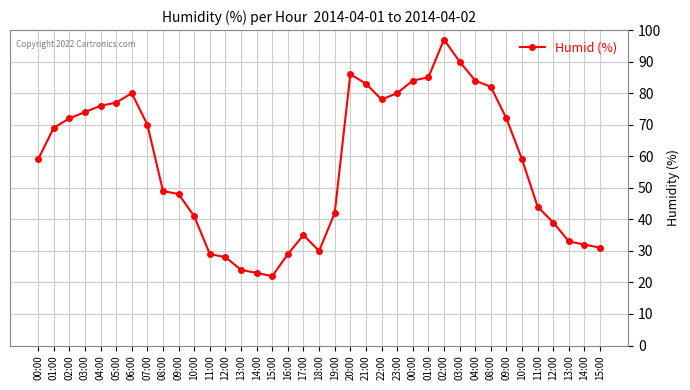

Approximately how many times larger is the value at 17:00 compared to 14:00?

1.5